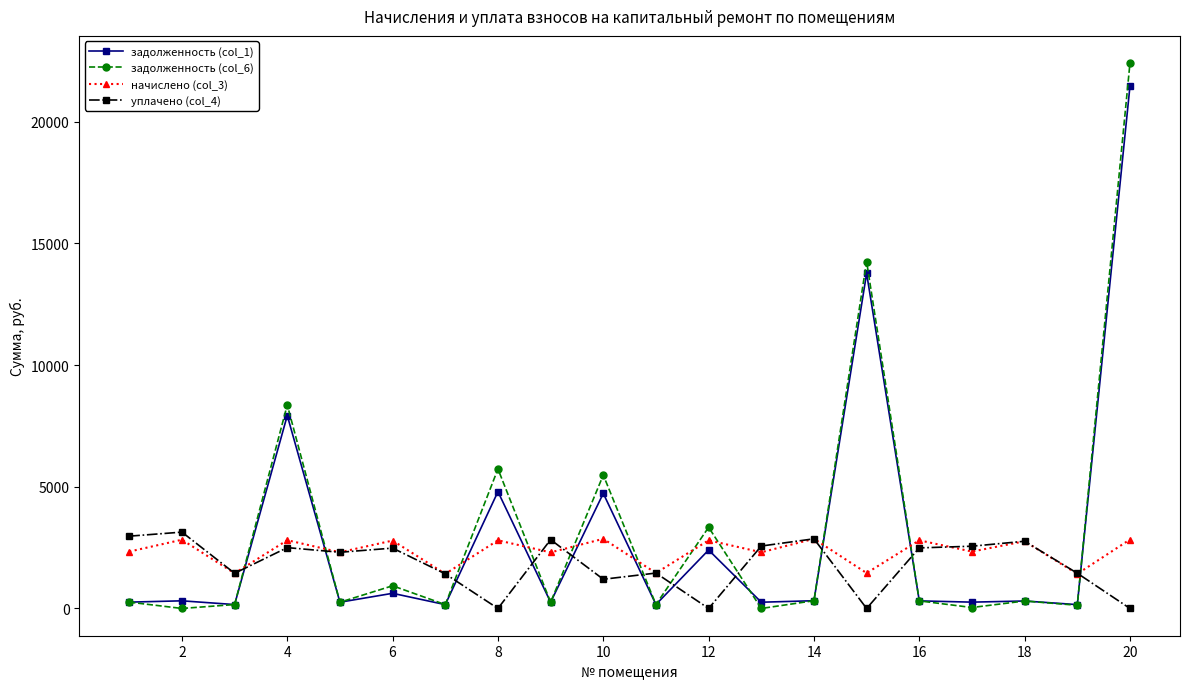

List the series in order of their overall mean, lowest first.

уплачено (col_4), начислено (col_3), задолженность (col_1), задолженность (col_6)